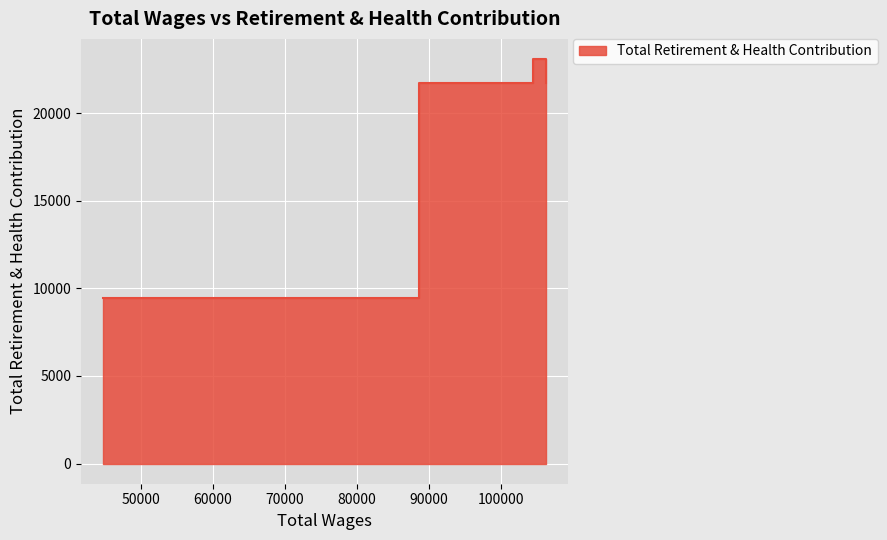

What is the label of the 3rd point from the left?

88628.0